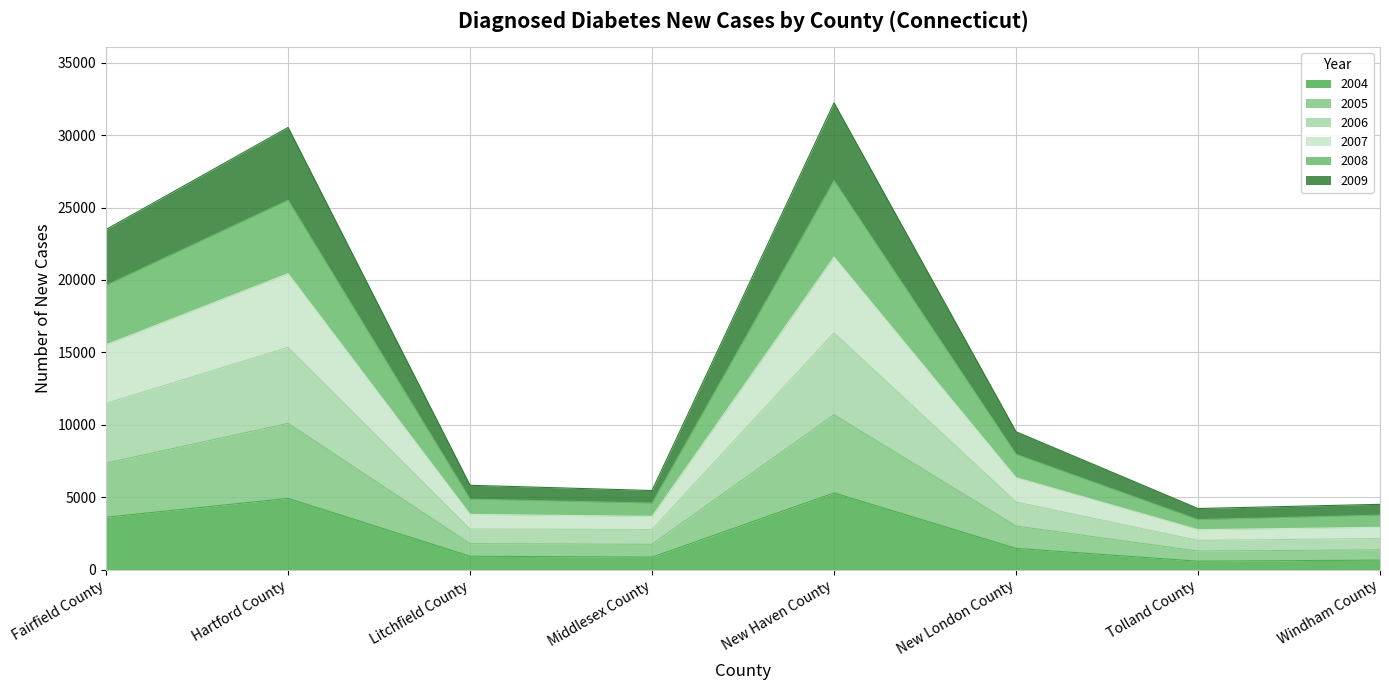

In 2006, how many points are lower than both neighbors (excluding endpoints)?

2